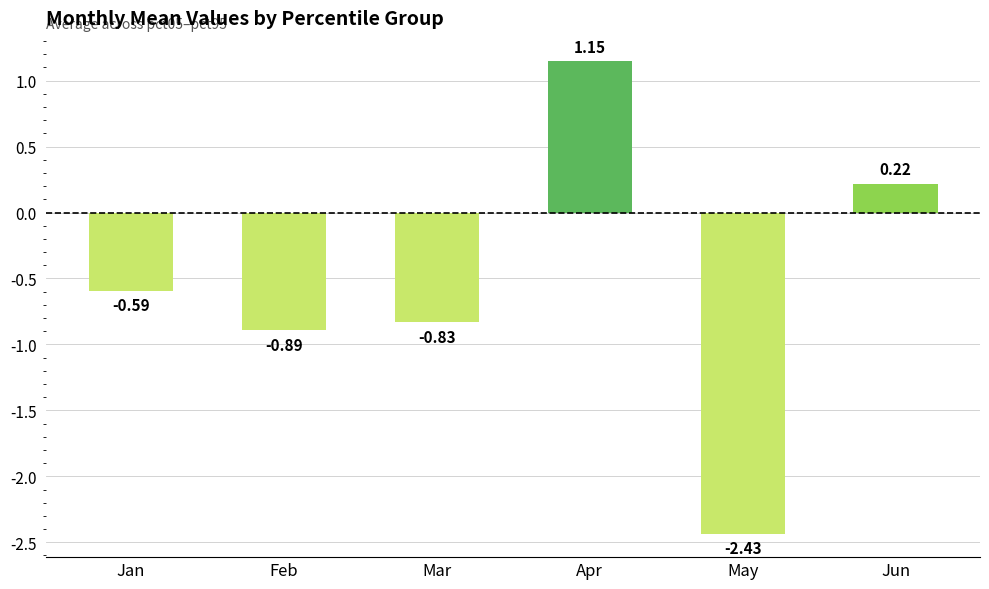

At which label is the value closest to 0?

Jun